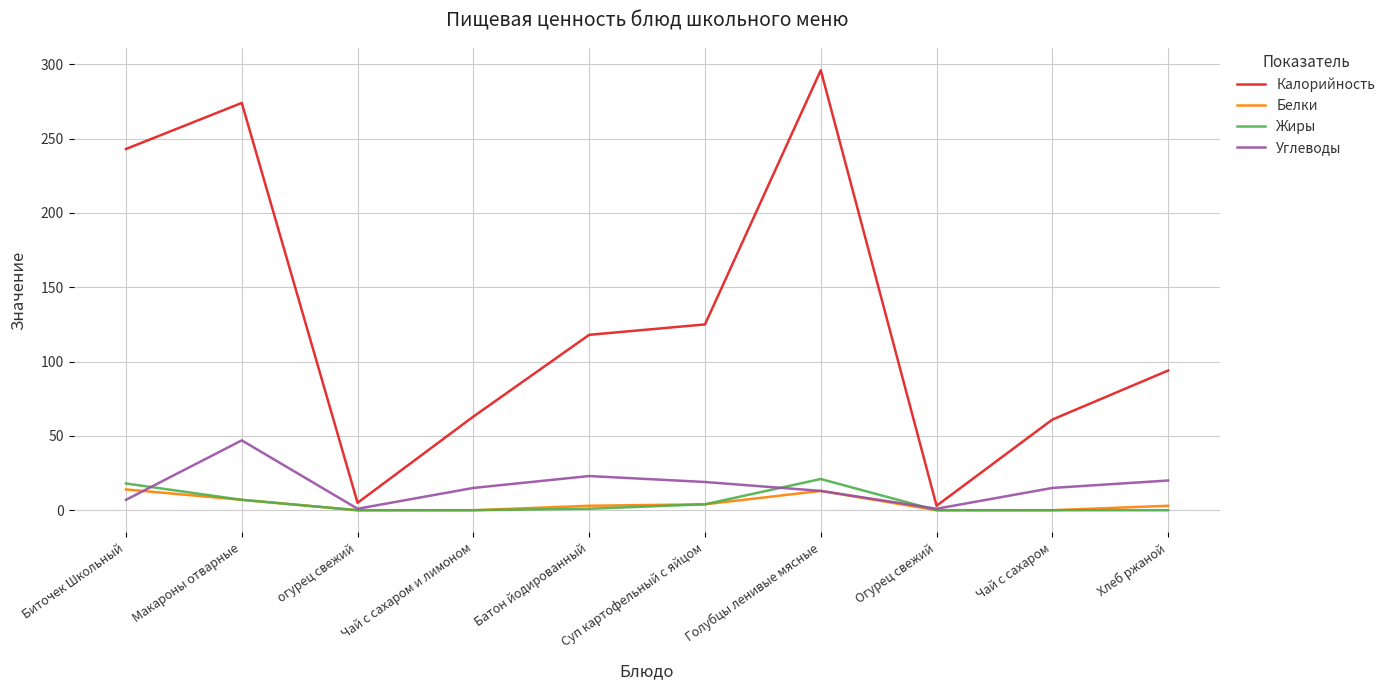

What is the spread (max minus min) of values at Чай с сахаром?

61